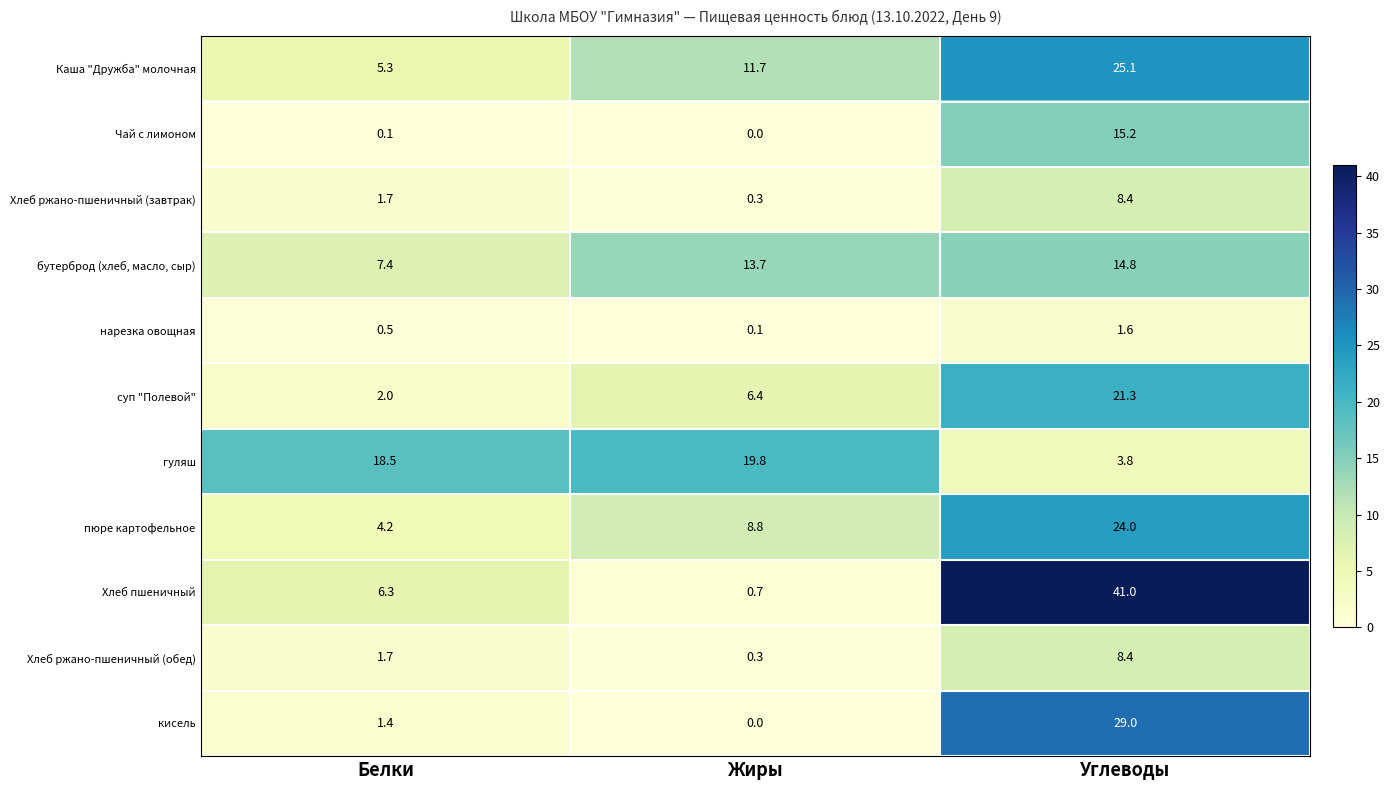

What is the average value of the бутерброд (хлеб, масло, сыр) series?

12.0